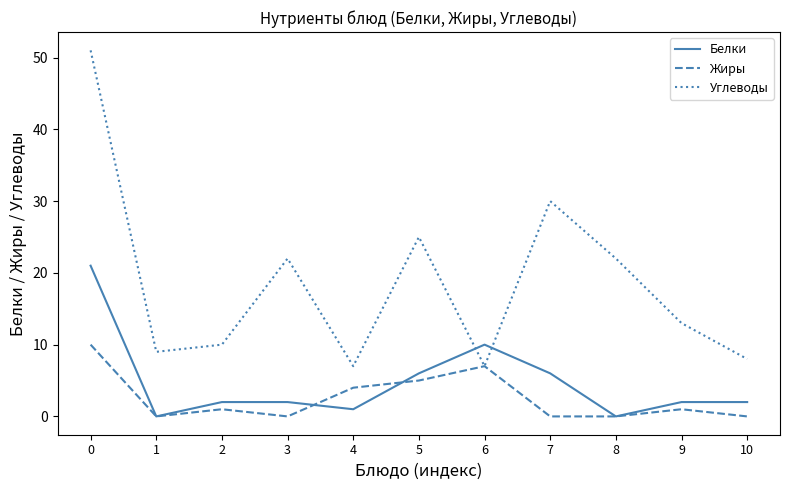

True or false: Белки has more than 0 interior local peaks.

True